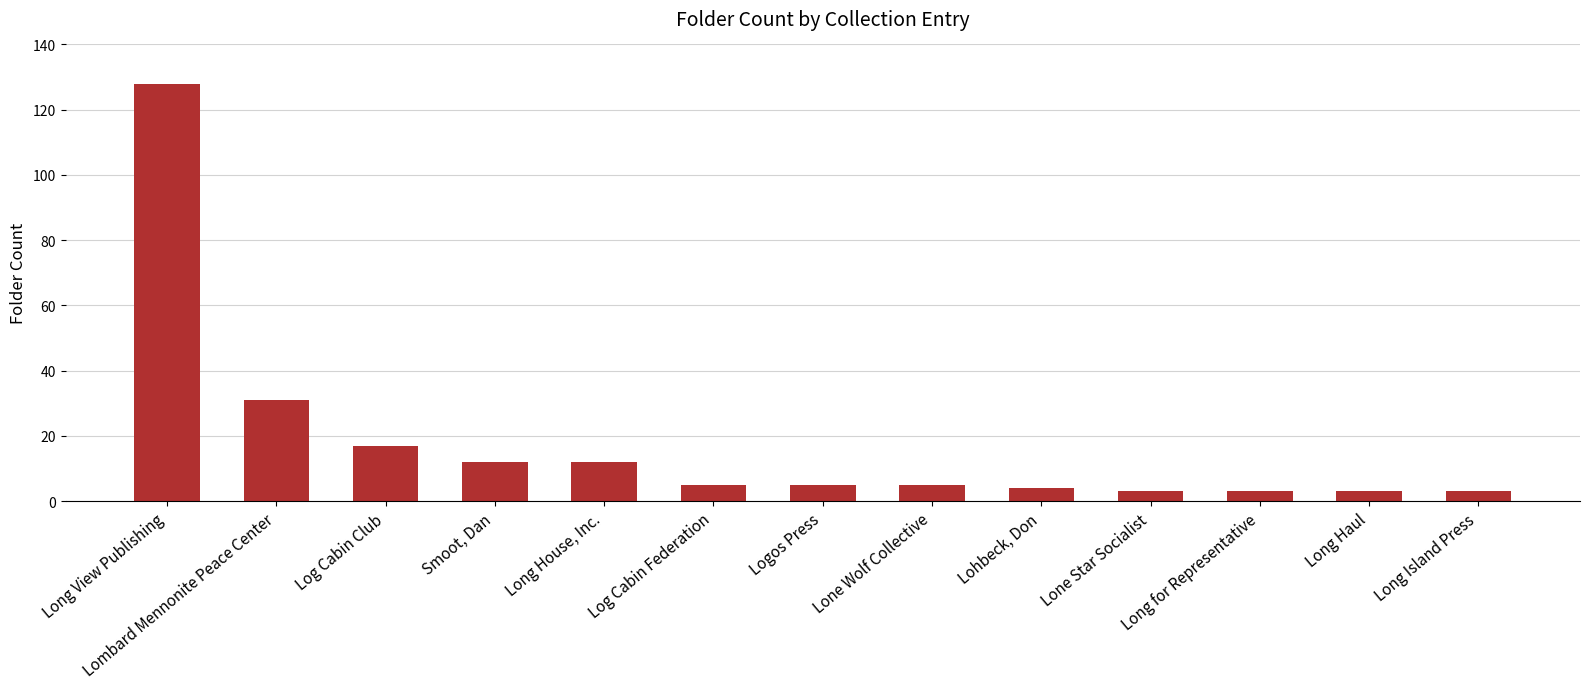

The chart shows a value of 5 at Smoot, Dan. True or false?

False